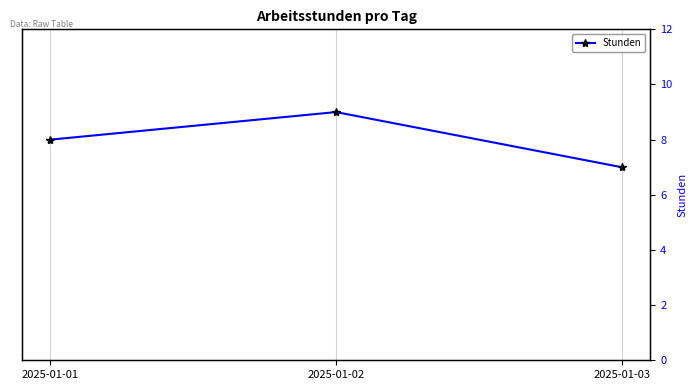

What is the difference between the maximum and minimum values?

2